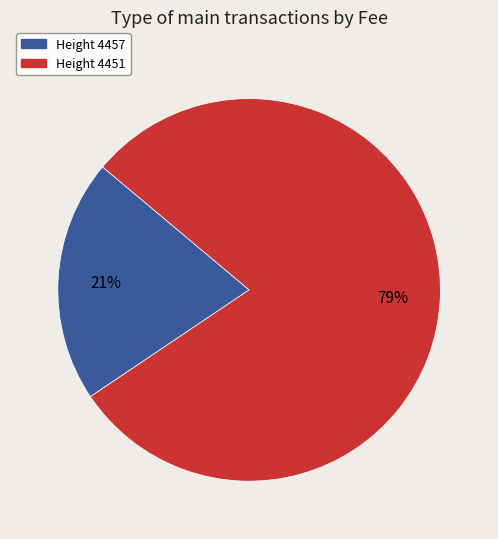

Is there a majority slice in this chart?

Yes